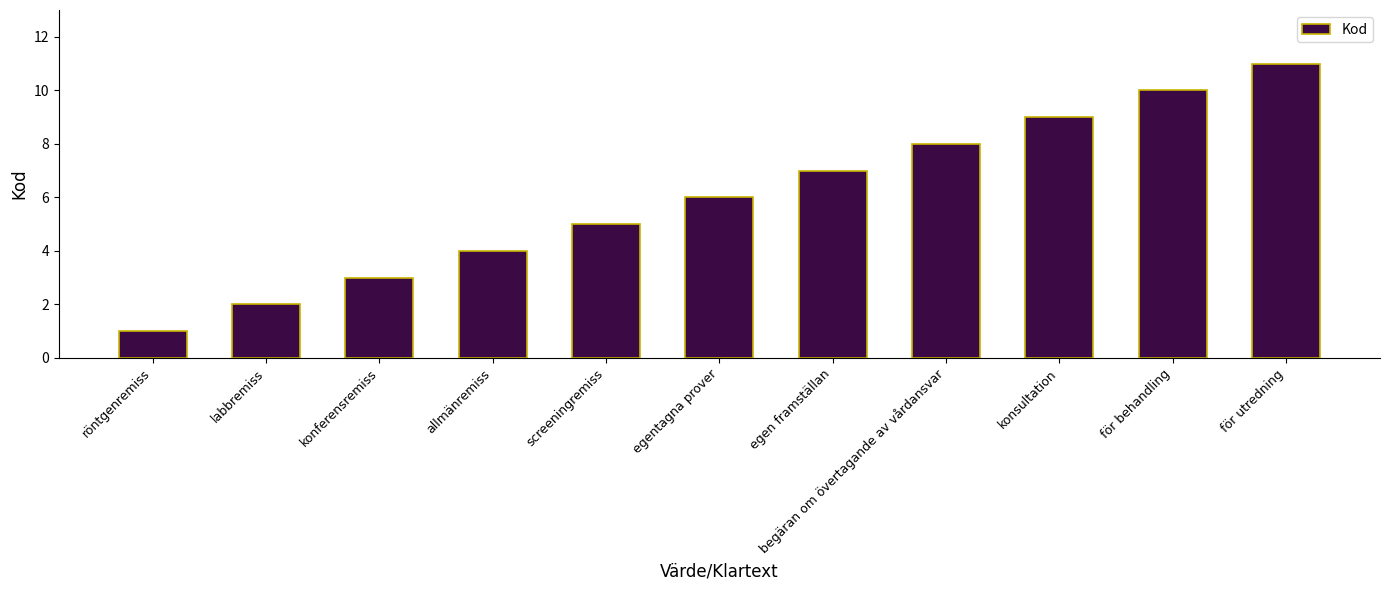

Reading left to right, what are all the values shown in this chart?

1	2	3	4	5	6	7	8	9	10	11